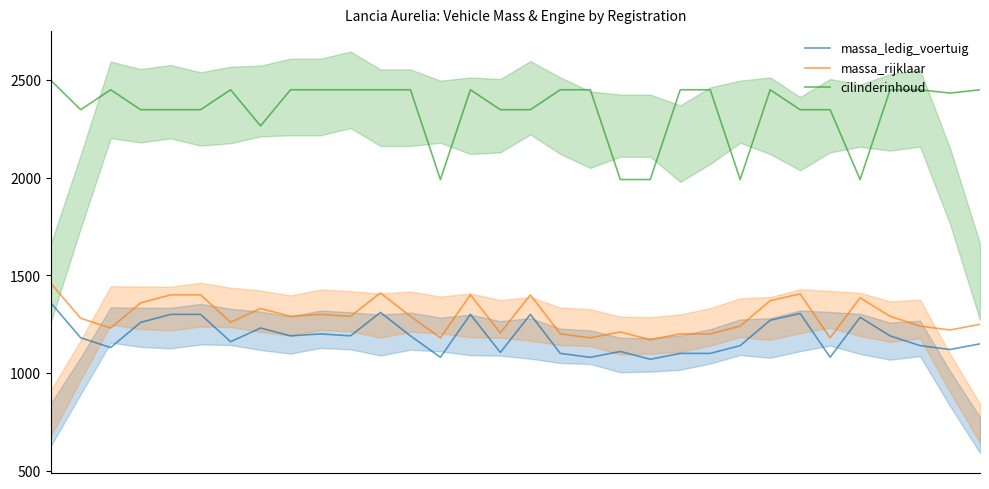

At which label is massa_rijklaar closest to 1315?

7